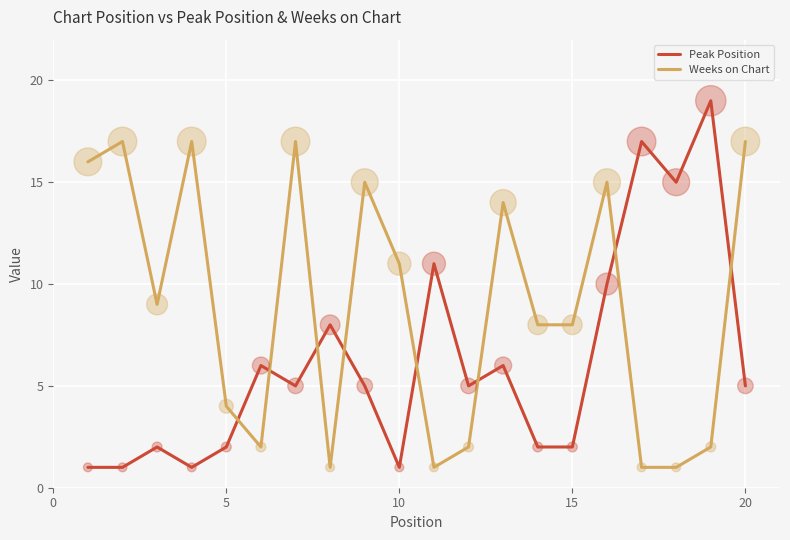

Which series has the widest spread of values?

Peak Position